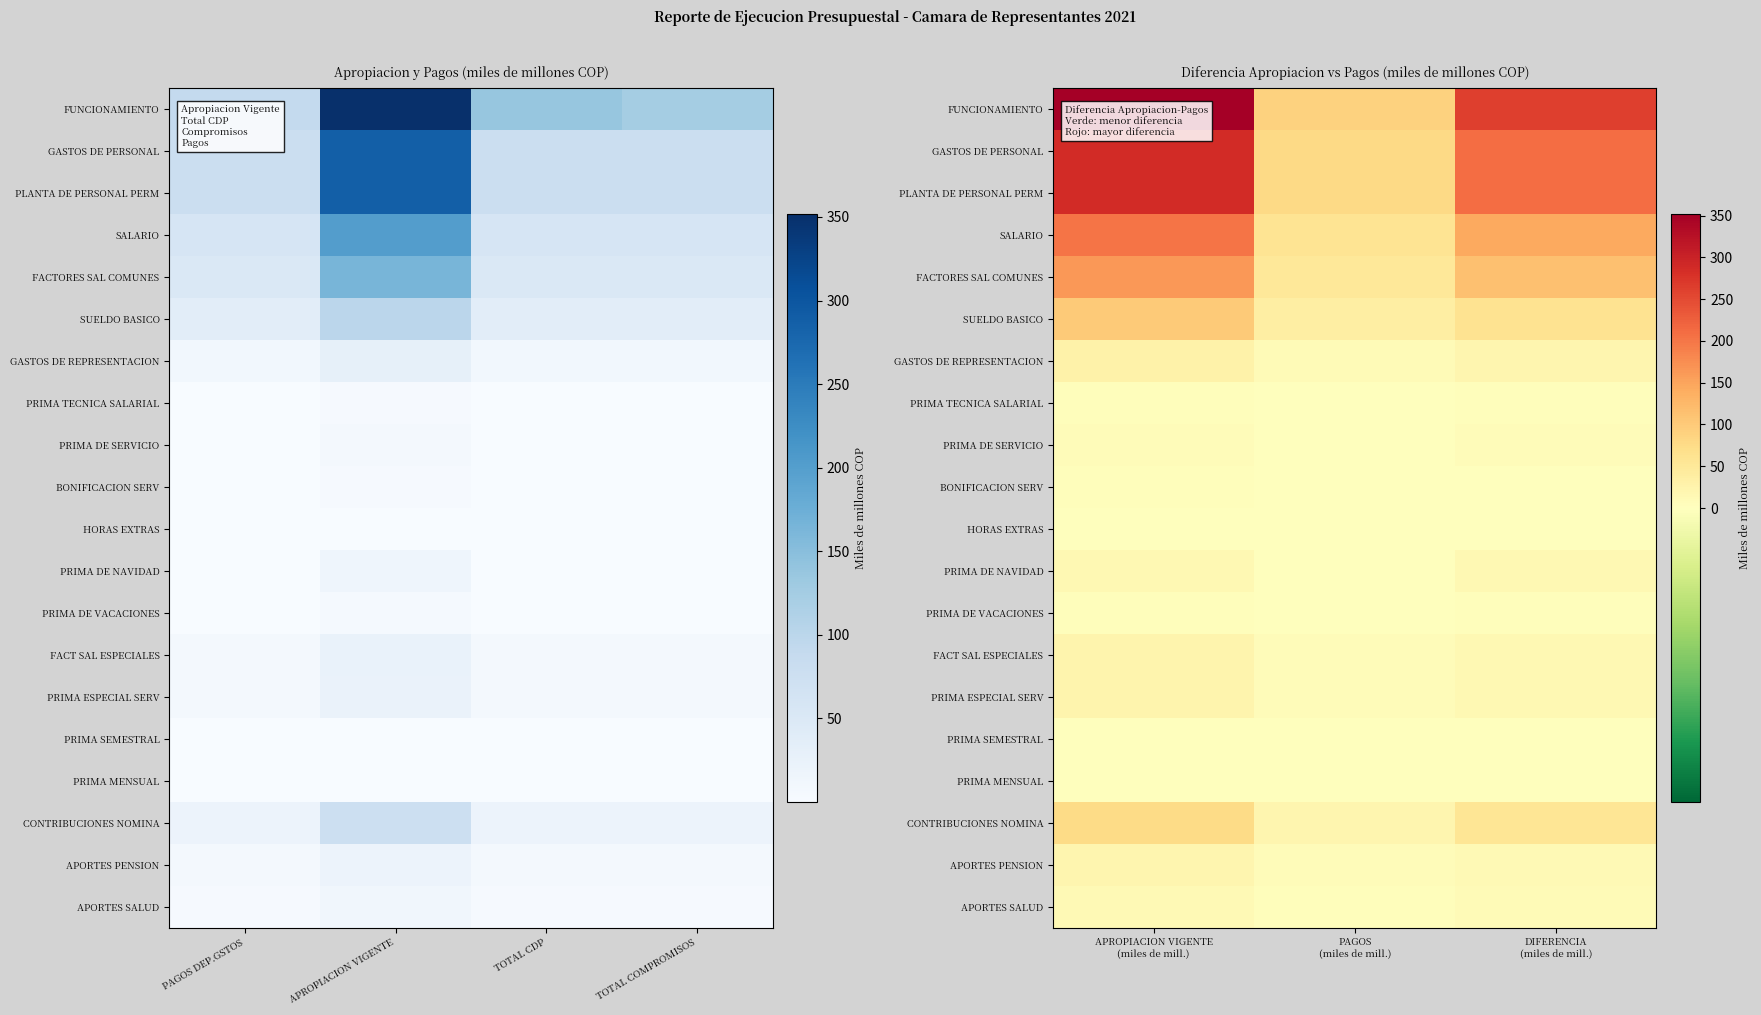

At how many categories does at least one series exceed 225?

2